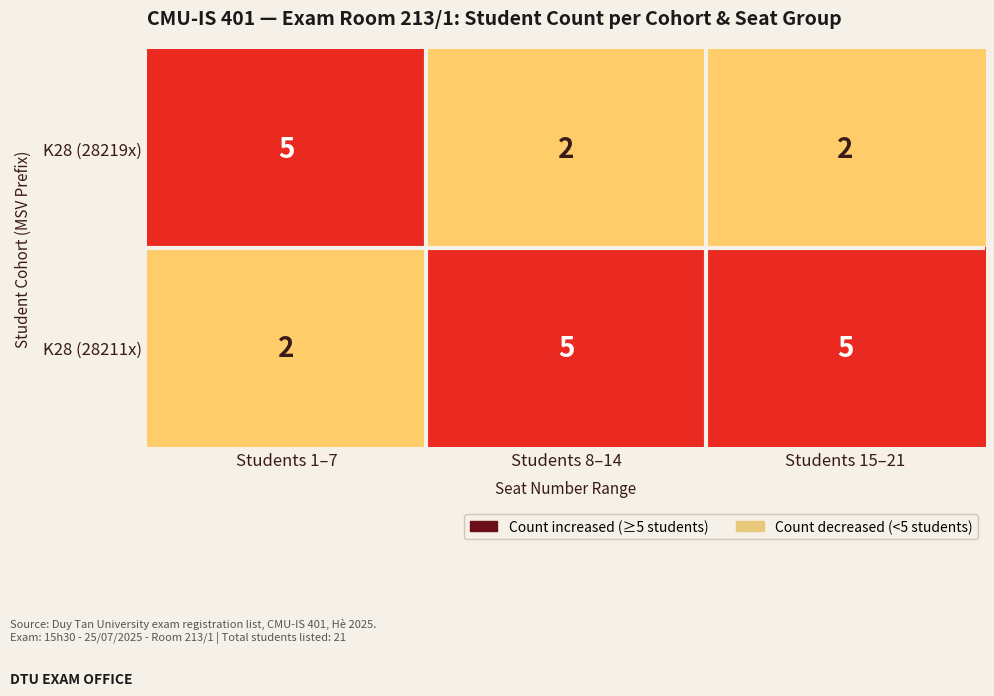

At how many categories does at least one series exceed 3?

3